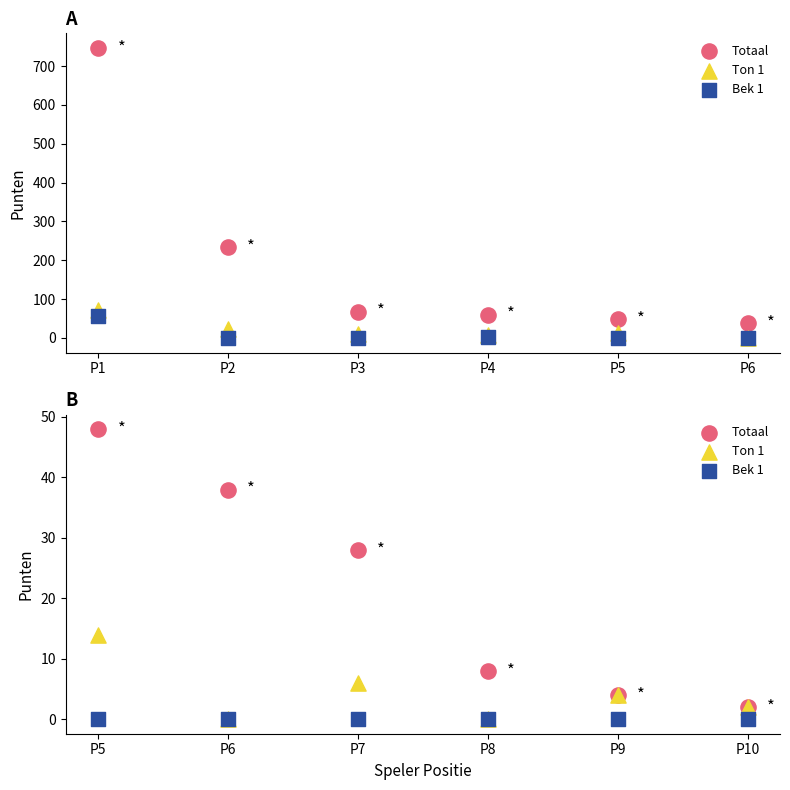

At how many categories does at least one series exceed 34?

2